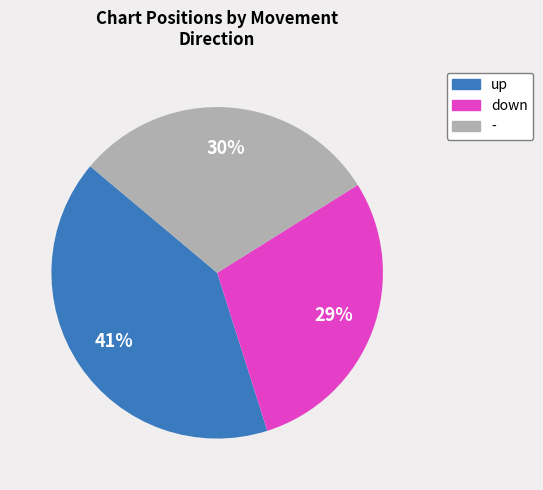

Is there any slice that represents more than half of the pie?

No